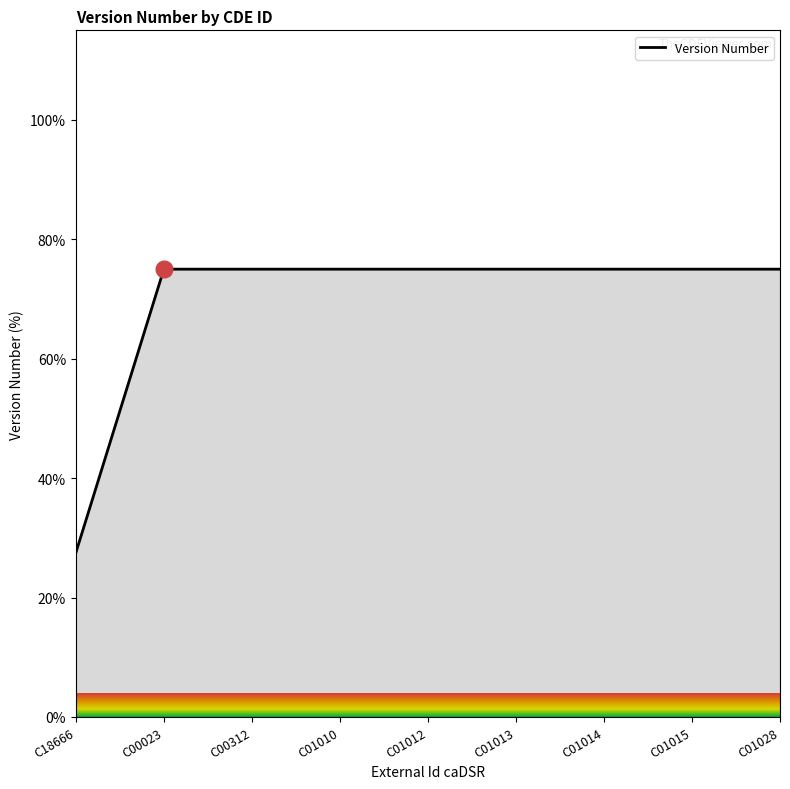

Reading left to right, transcribe all the data shown in this chart.

C18666=27.5	C00023=75.0	C00312=75.0	C01010=75.0	C01012=75.0	C01013=75.0	C01014=75.0	C01015=75.0	C01028=75.0